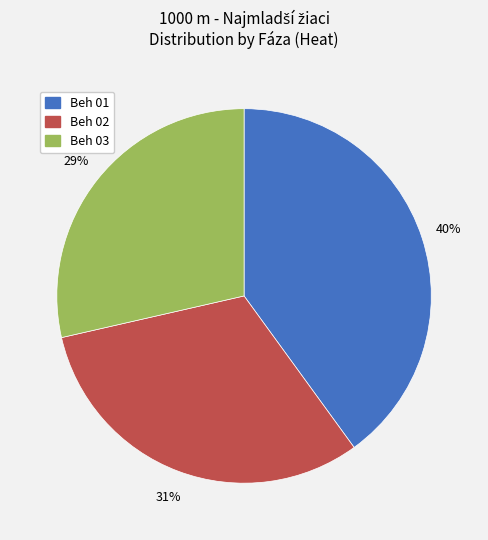

Rank the categories by value from highest to lowest.

Beh 01, Beh 02, Beh 03